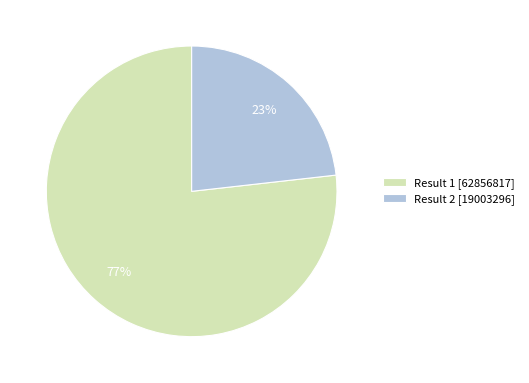

Count the number of slices in the pie.

2